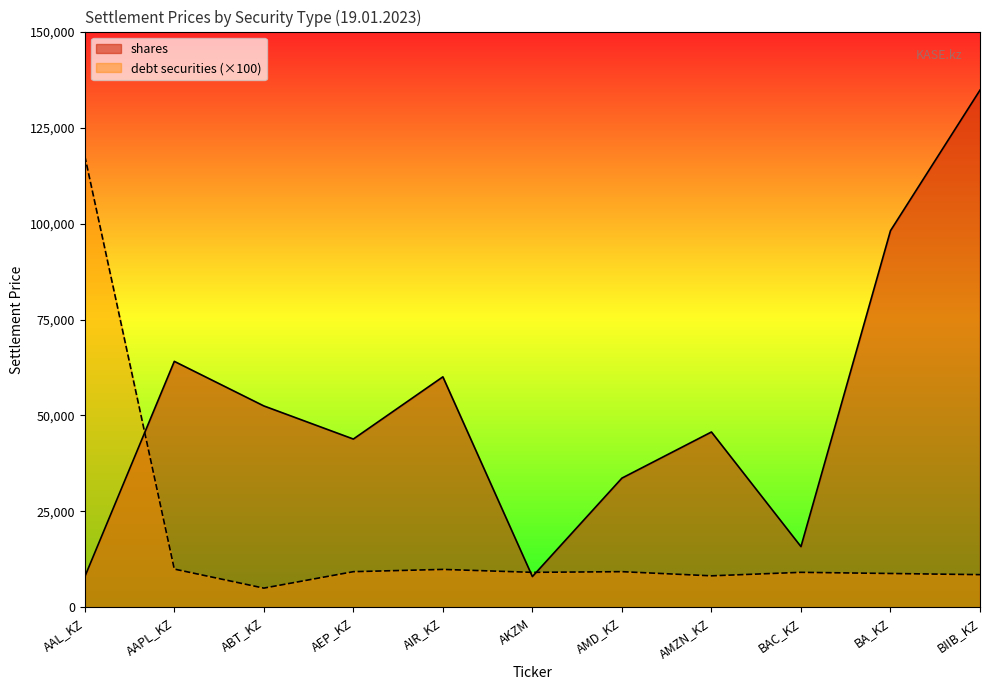

Is the value of shares at BIIB_KZ greater than the value of debt securities at AIR_KZ?

Yes